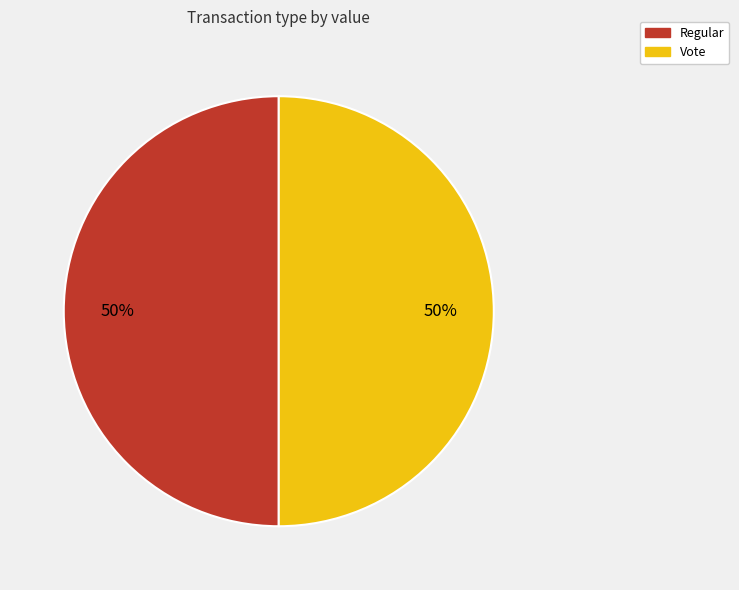

Do Vote and Regular together represent more than half of the pie?

Yes